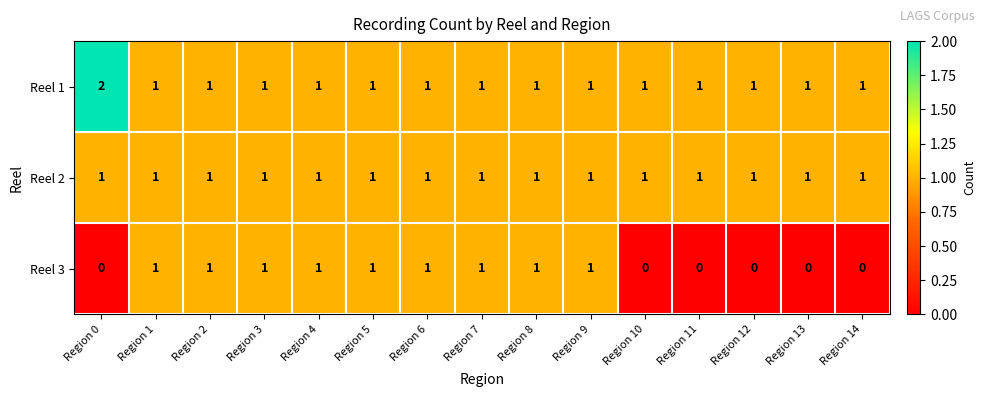

What is the sum of all Reel 2 values?

15